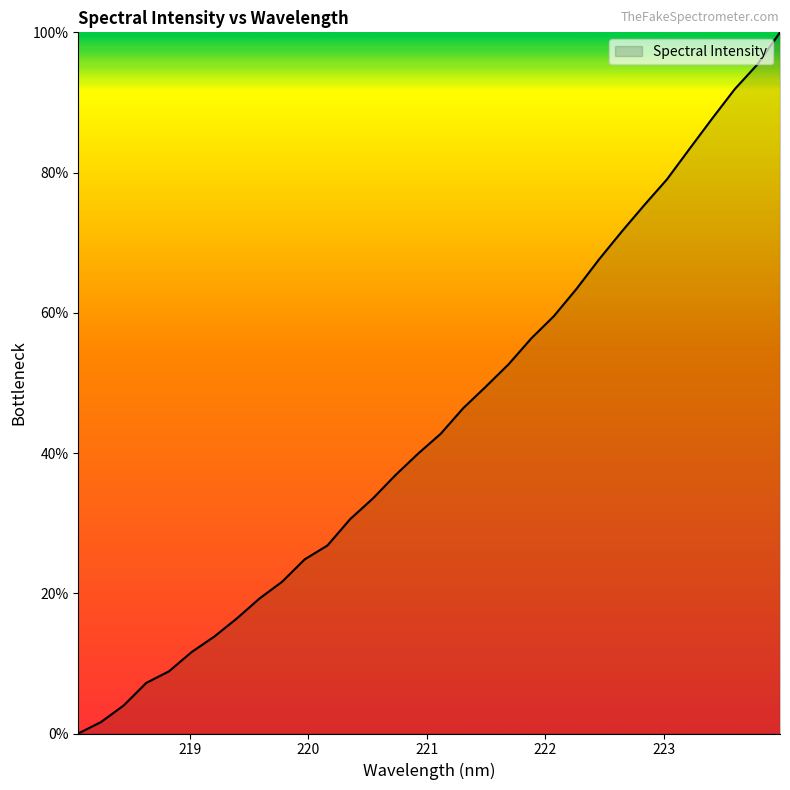

What is the average value?

44.4